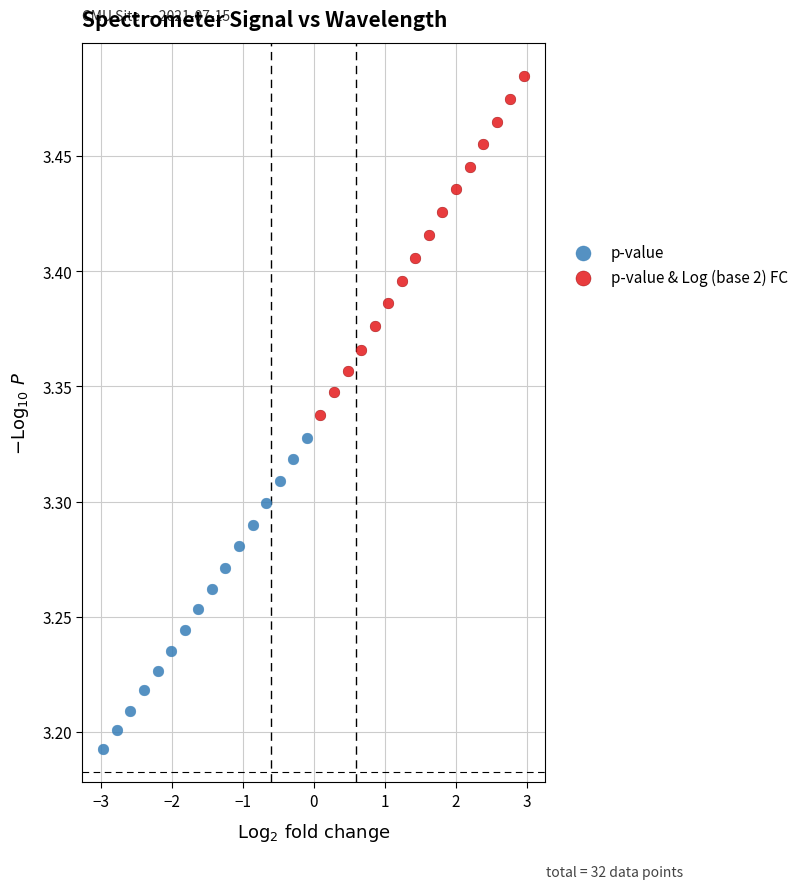

Which series reaches the maximum Y coordinate?

p-value & Log (base 2) FC